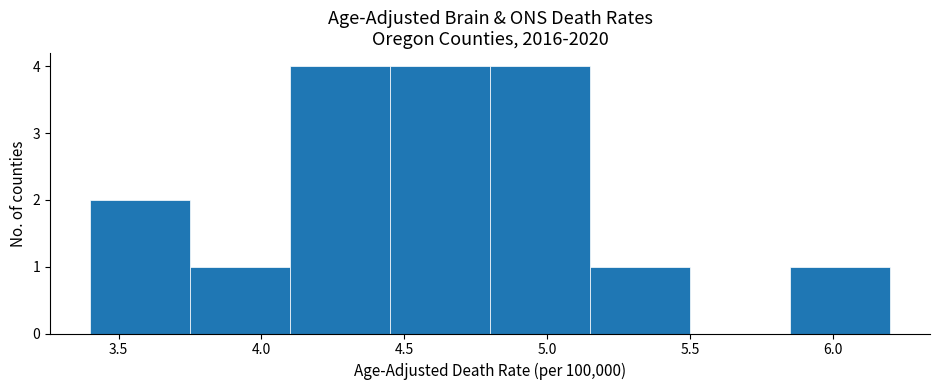

Reading left to right, list every bar in this chart as the range it spans on the x-axis followed by its height. The values are not printed on the chart, so give them approximately, as read against the axis.

3.40 to 3.75: 2
3.75 to 4.10: 1
4.10 to 4.45: 4
4.45 to 4.80: 4
4.80 to 5.15: 4
5.15 to 5.50: 1
5.50 to 5.85: 0
5.85 to 6.20: 1